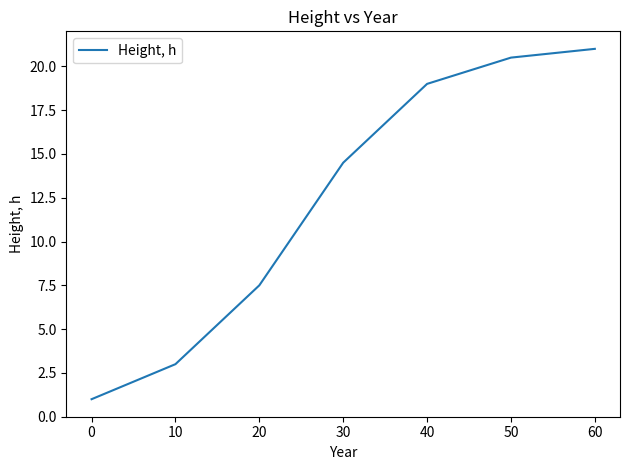

Is this an area chart (filled region under the line)?

No